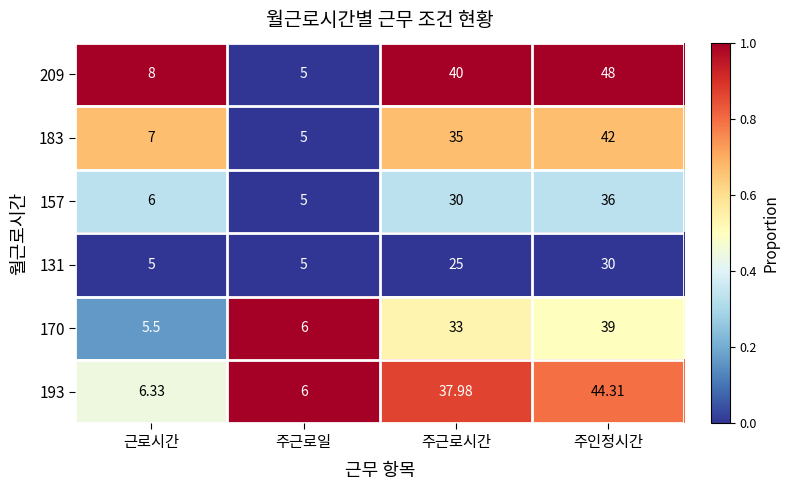

Which category has the lowest value in the 183 series?

주근로일